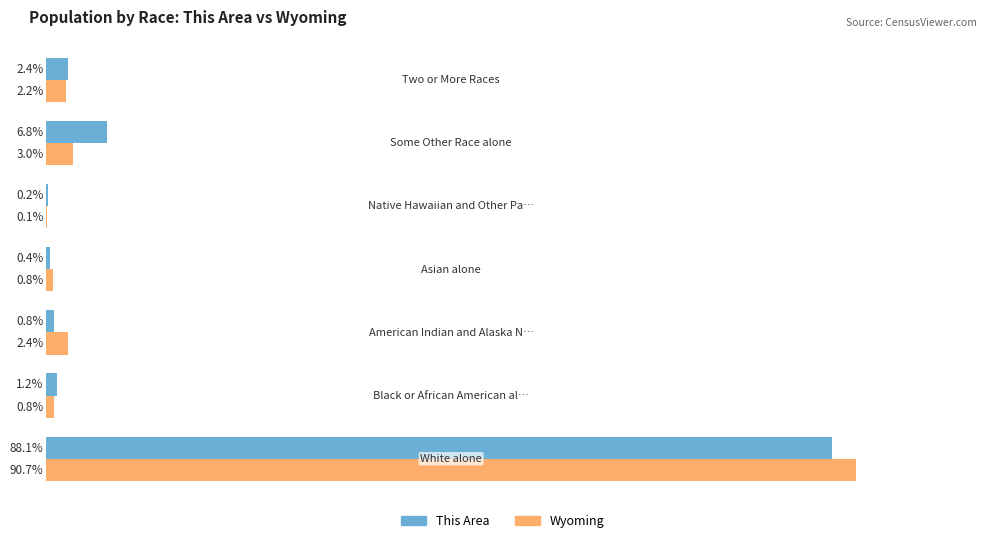

List the series in order of their peak value, lowest first.

This Area, Wyoming